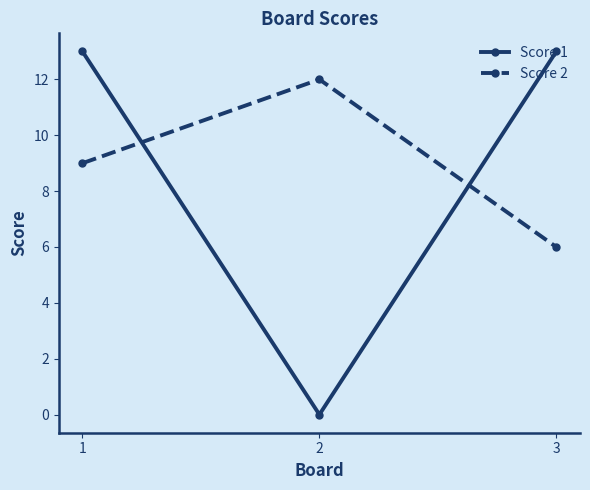

Which series has the largest range (max minus min)?

Score 1